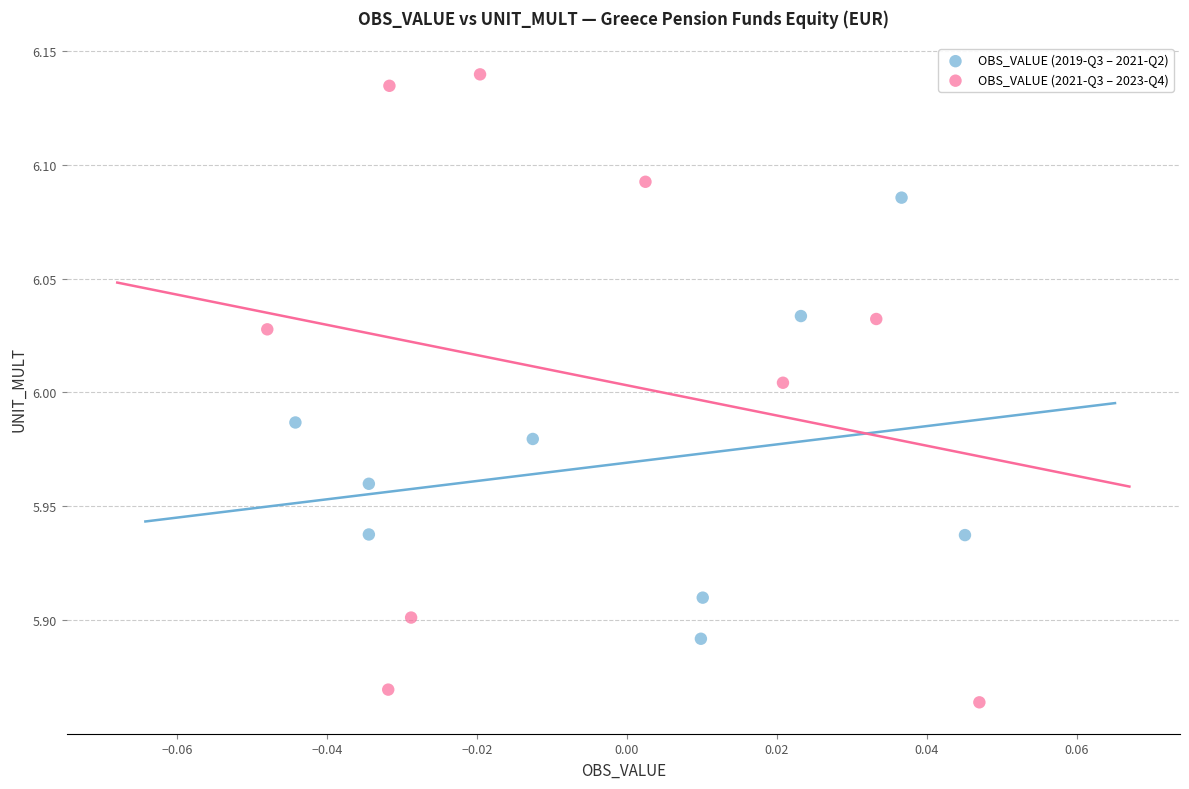

Which series reaches the minimum Y coordinate?

OBS_VALUE (2021-Q3 – 2023-Q4)